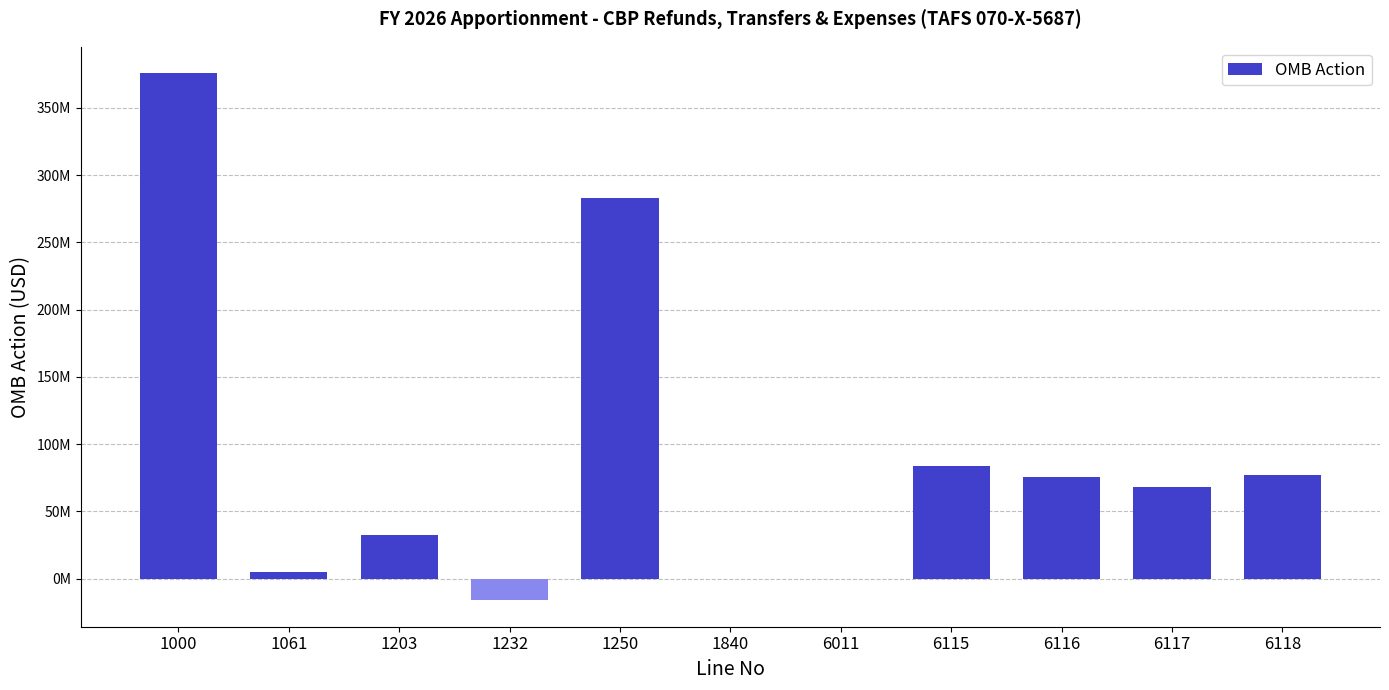

What is the change in value from 1061 to 6115?

+78894469